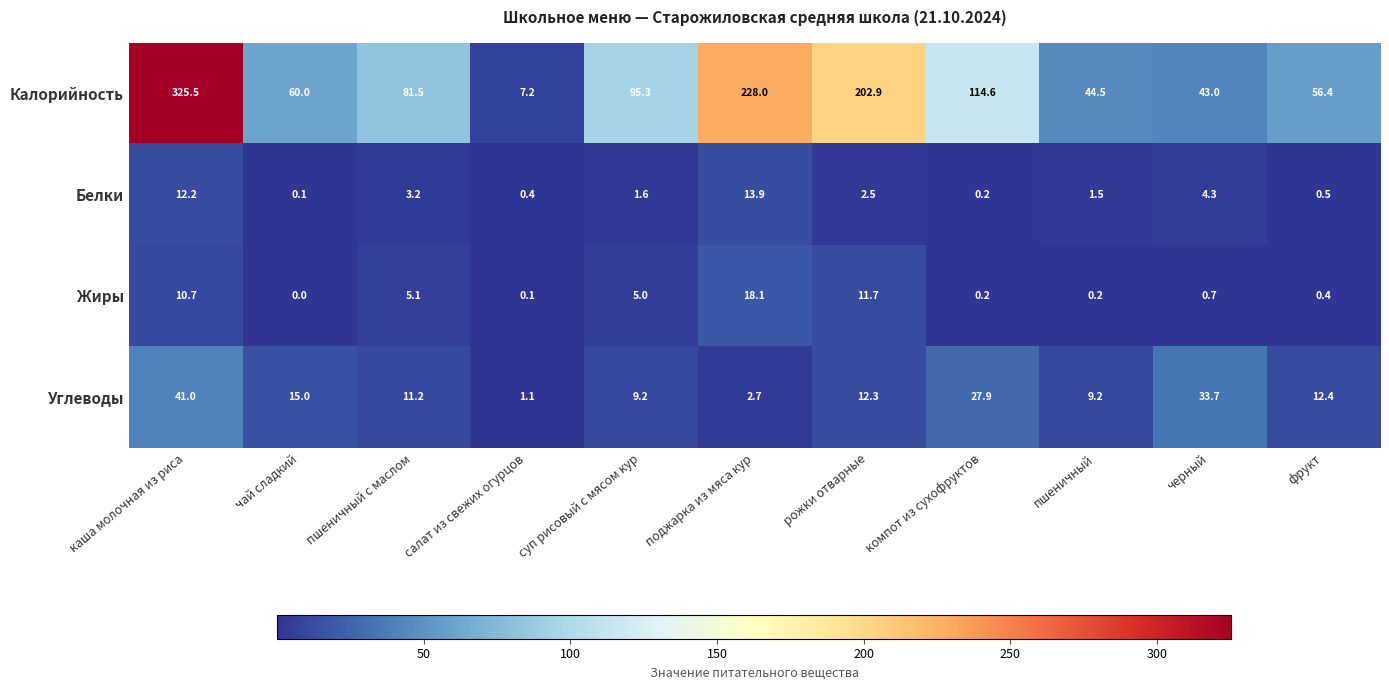

The value of Калорийность at поджарка из мяса кур is 228.0. True or false?

True